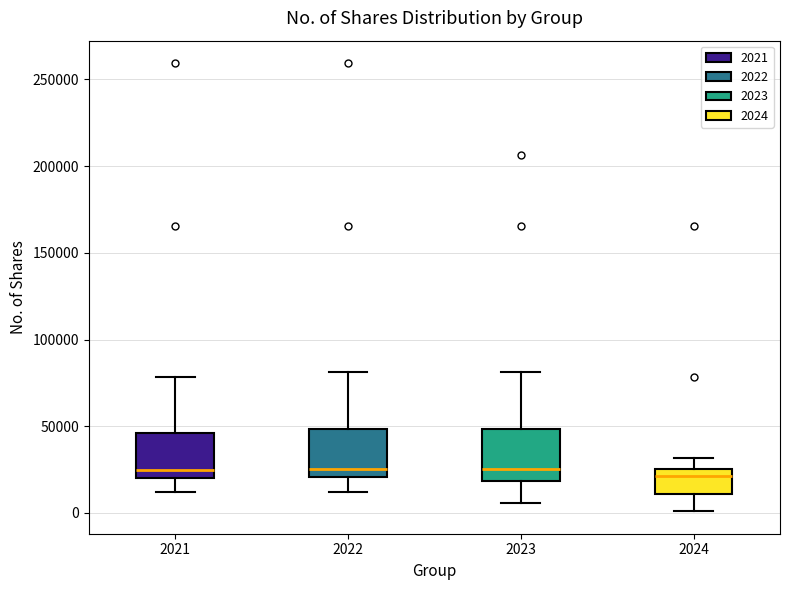

Where does the lower whisker of the box at x = 2021 end on the y-axis? The values are not printed on the chart, so give them approximately, as read against the axis.

10000